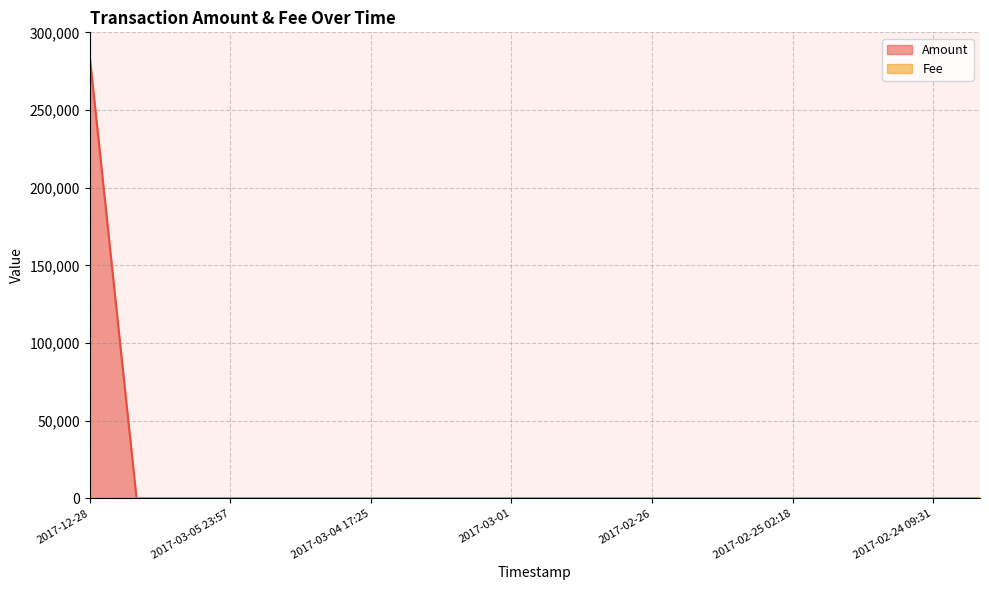

At which category is the sum across all series the highest?

2017-12-28